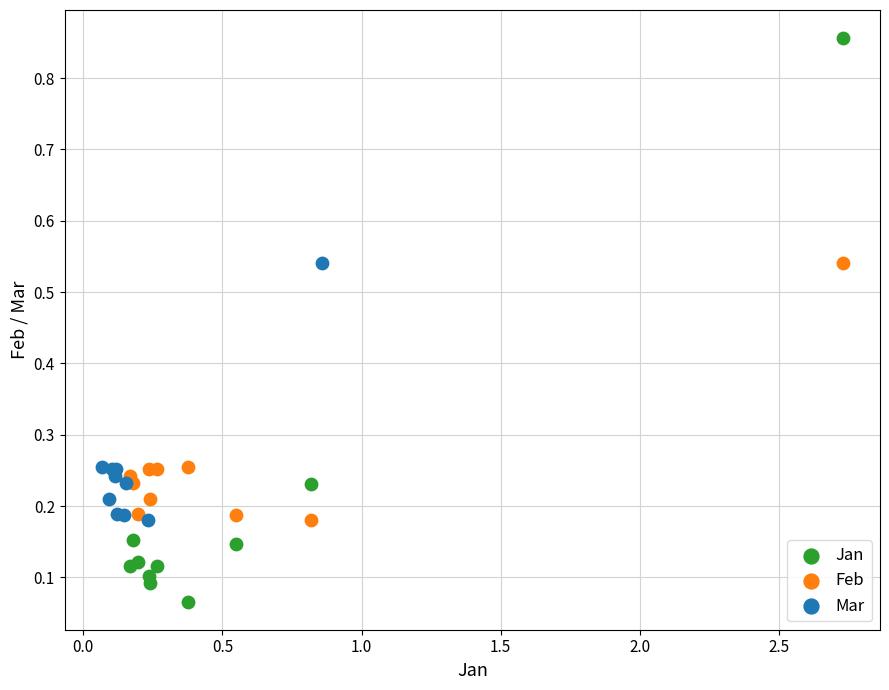

Which series reaches the minimum Y coordinate?

Jan